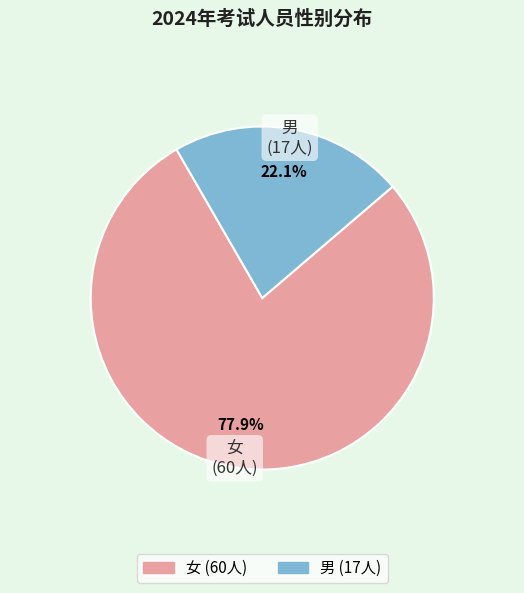

Is 女 the majority of the pie?

Yes